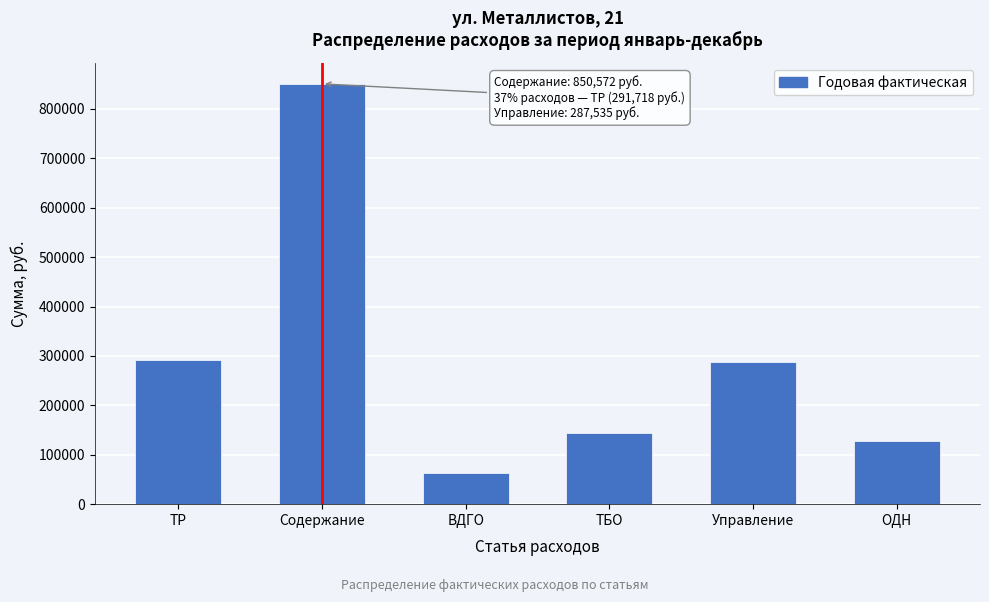

Reading right to left, extract all data points from this chart.

ОДН=128370.5	Управление=287535.3	ТБО=144887.7	ВДГО=62734.8	Содержание=850572.5	ТР=291718.0